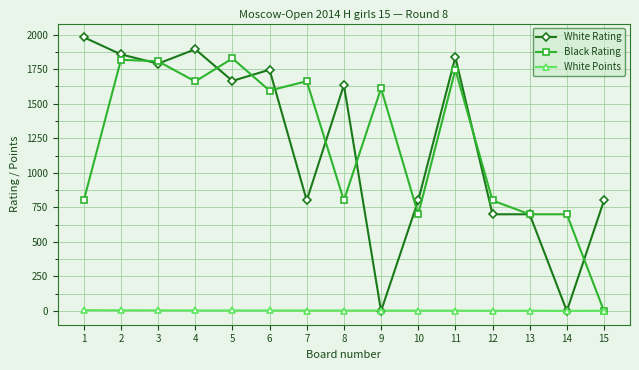

Rank the series by their maximum value, from lowest to highest.

White Points, Black Rating, White Rating